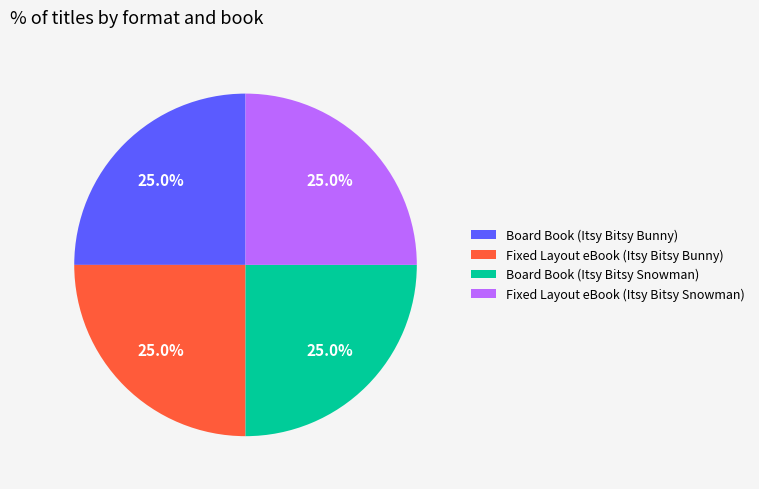

Combined, what portion of the pie is Board Book (Itsy Bitsy Snowman) and Fixed Layout eBook (Itsy Bitsy Bunny)?

50.0%